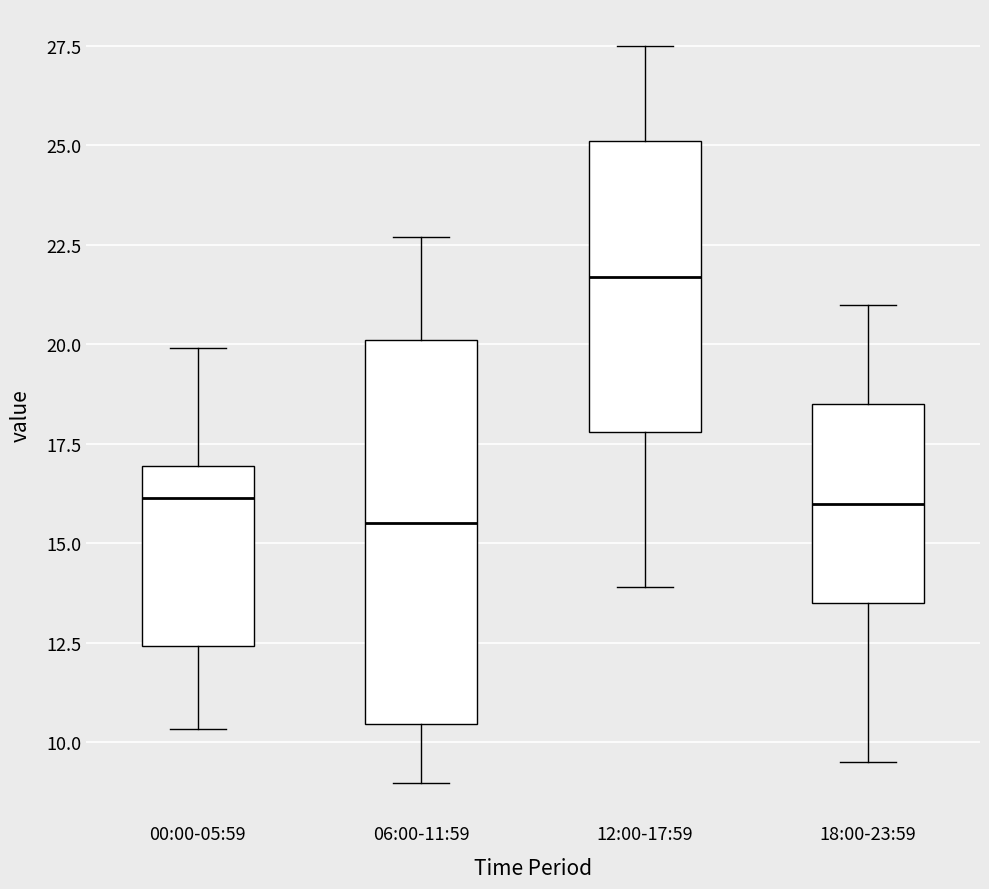

Reading left to right, read every box against the y-axis: the position of its median line, the range the box covers, and the ends of its whiskers. The values are not printed on the chart, so give them approximately, as read against the axis.

00:00-05:59: median 16.0, box 12.5 to 17.0, whiskers 10.5 to 20.0
06:00-11:59: median 15.5, box 10.5 to 20.0, whiskers 9.0 to 22.5
12:00-17:59: median 21.5, box 18.0 to 25.0, whiskers 14.0 to 27.5
18:00-23:59: median 16.0, box 13.5 to 18.5, whiskers 9.5 to 21.0